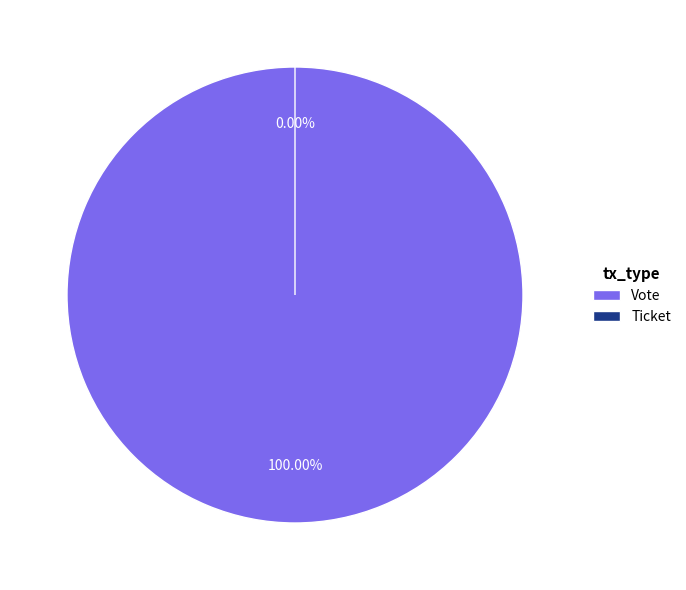

To the nearest percent, what is the combined percentage of Vote and Ticket?

100%